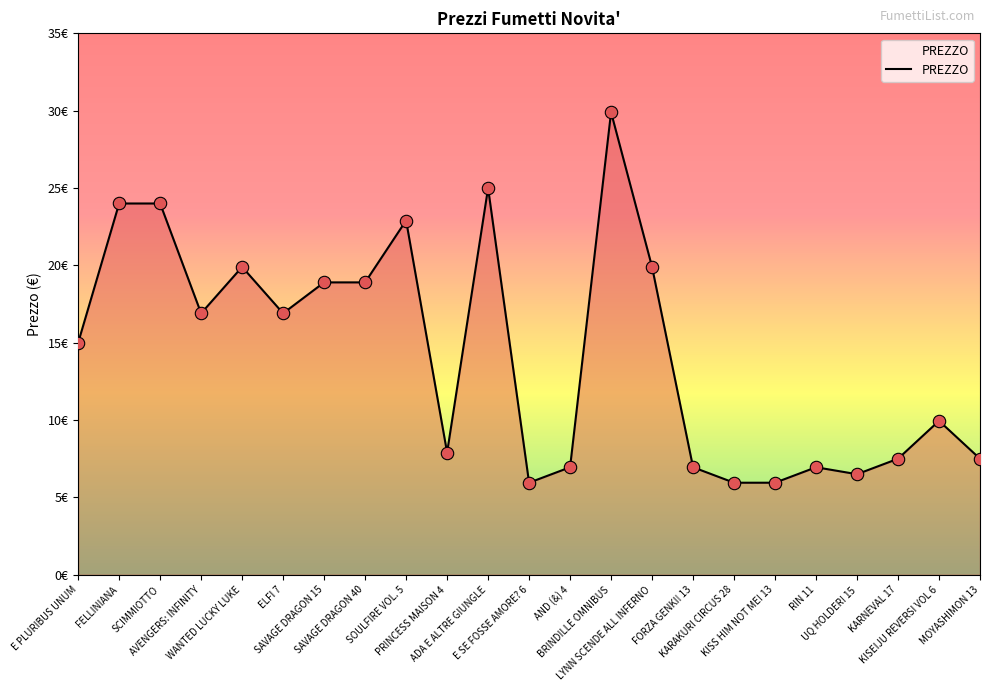

What is the ratio of the value at RIN 11 to the value at SCIMMIOTTO?

0.3